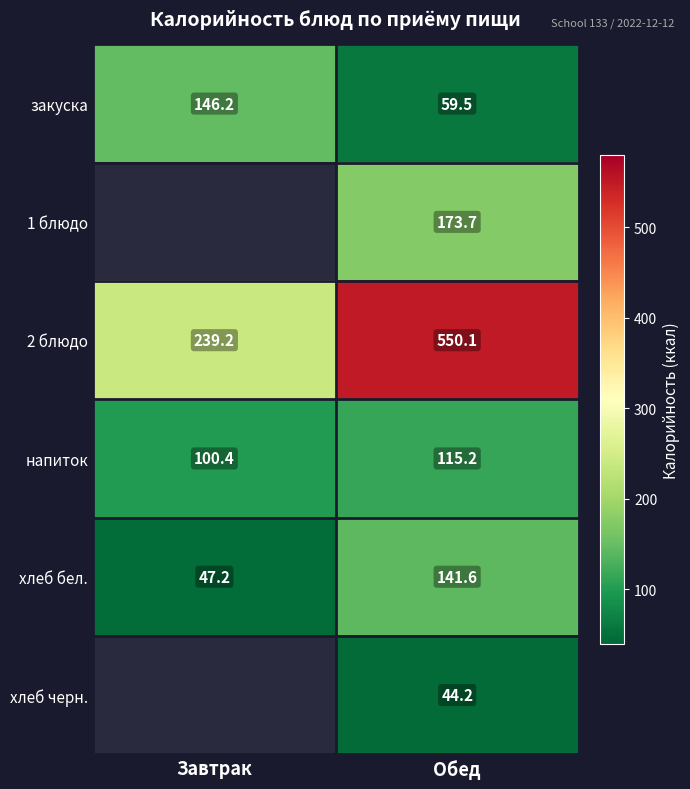

Is it true that закуска equals 59.5 at Обед?

True